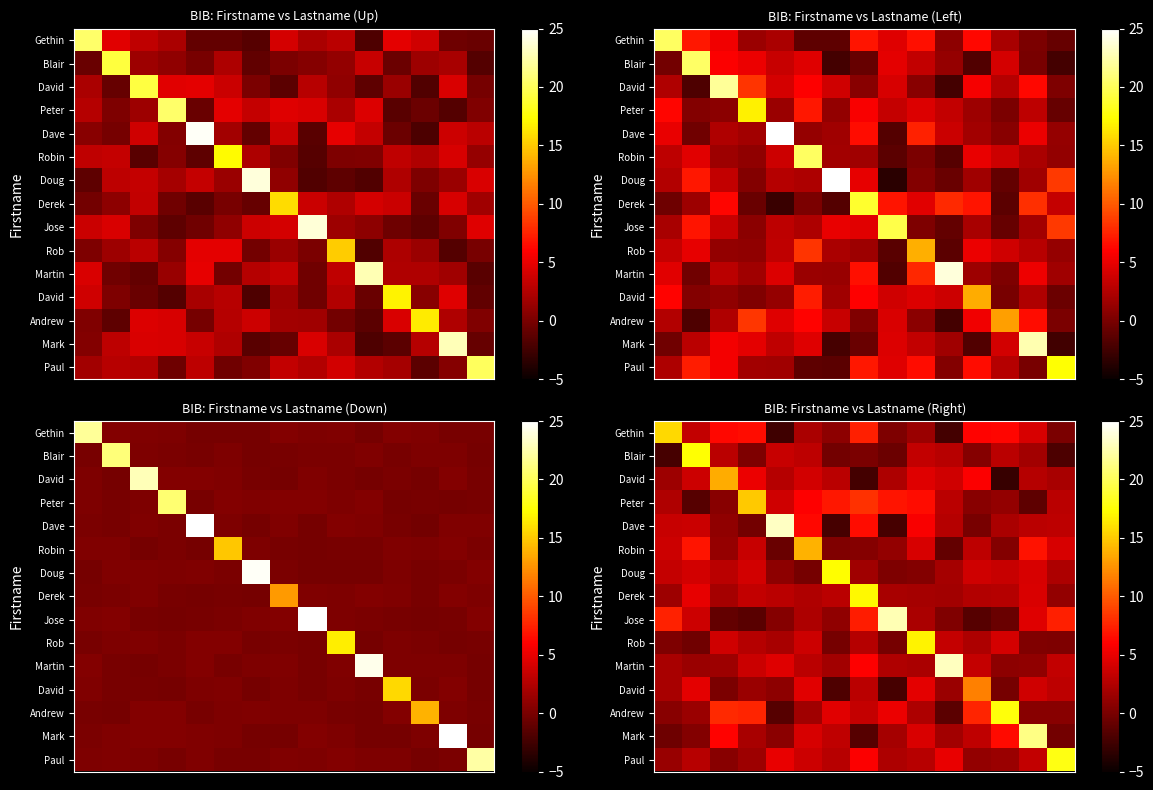

What is the minimum value shown in the chart?

-3.0